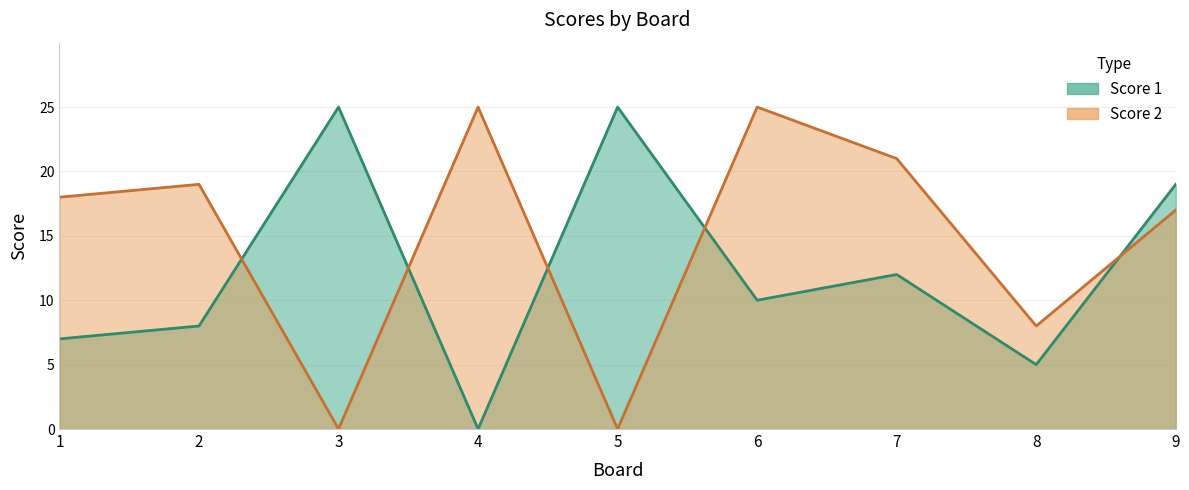

Where is the first local maximum for Score 1?

3